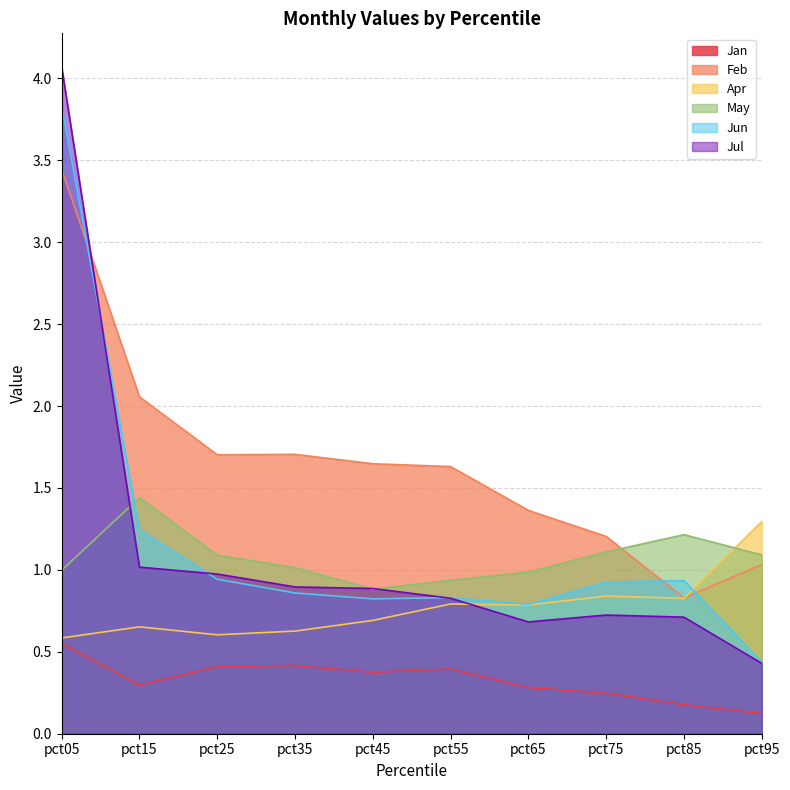

What is the spread (max minus min) of values at pct05?

3.5